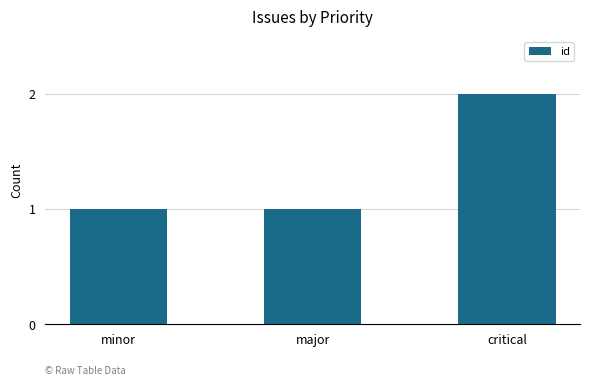

What is the sum of all values?

4